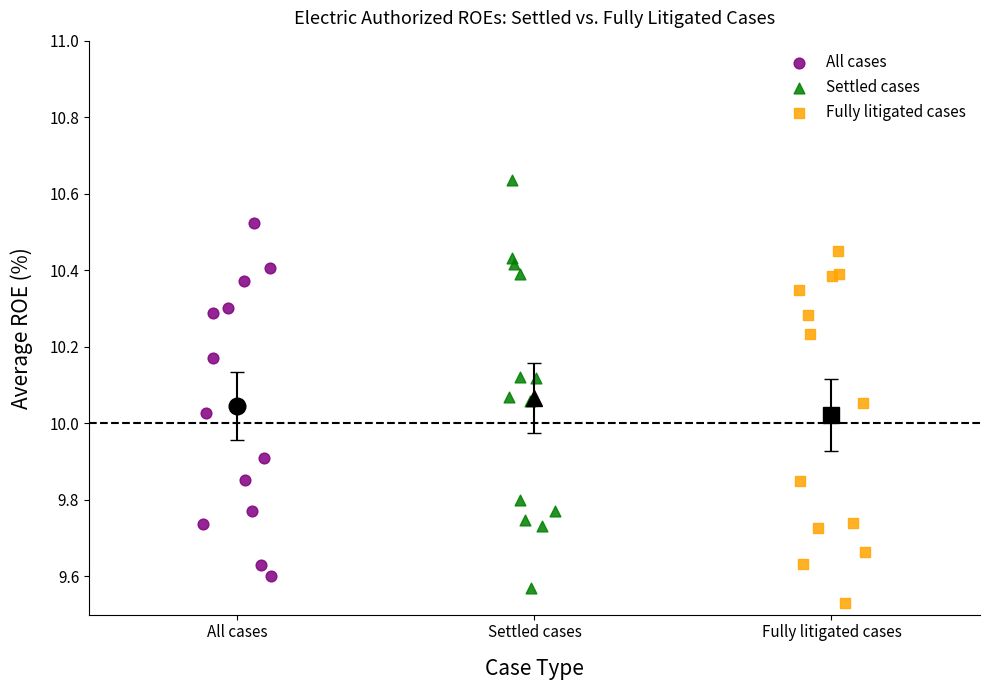

Which series contains the lowest Y value?

Fully litigated cases